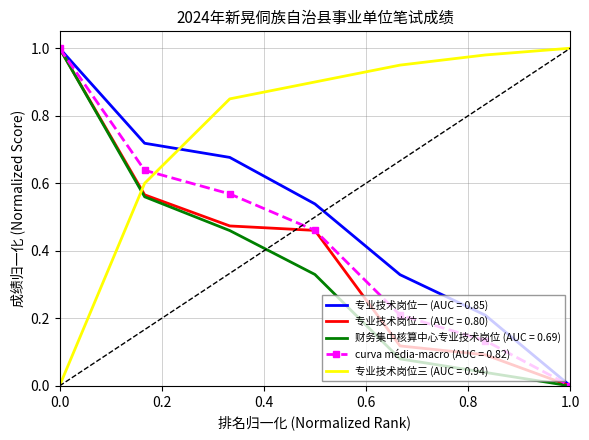

Which series has the largest total across all categories?

专业技术岗位三 (AUC = 0.94)